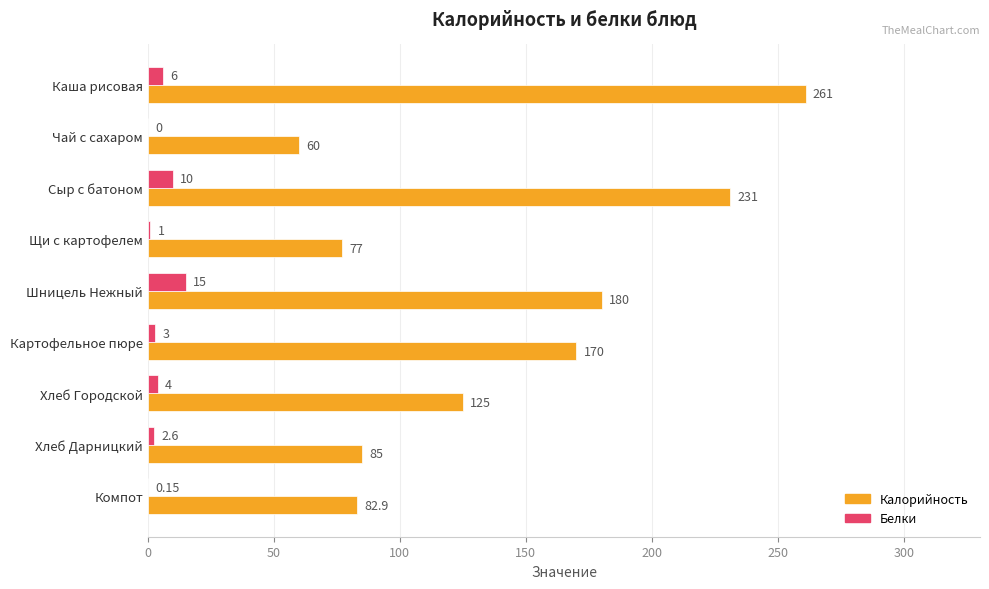

What is the sum of the Калорийность values at Щи с картофелем and Каша рисовая?

338.0